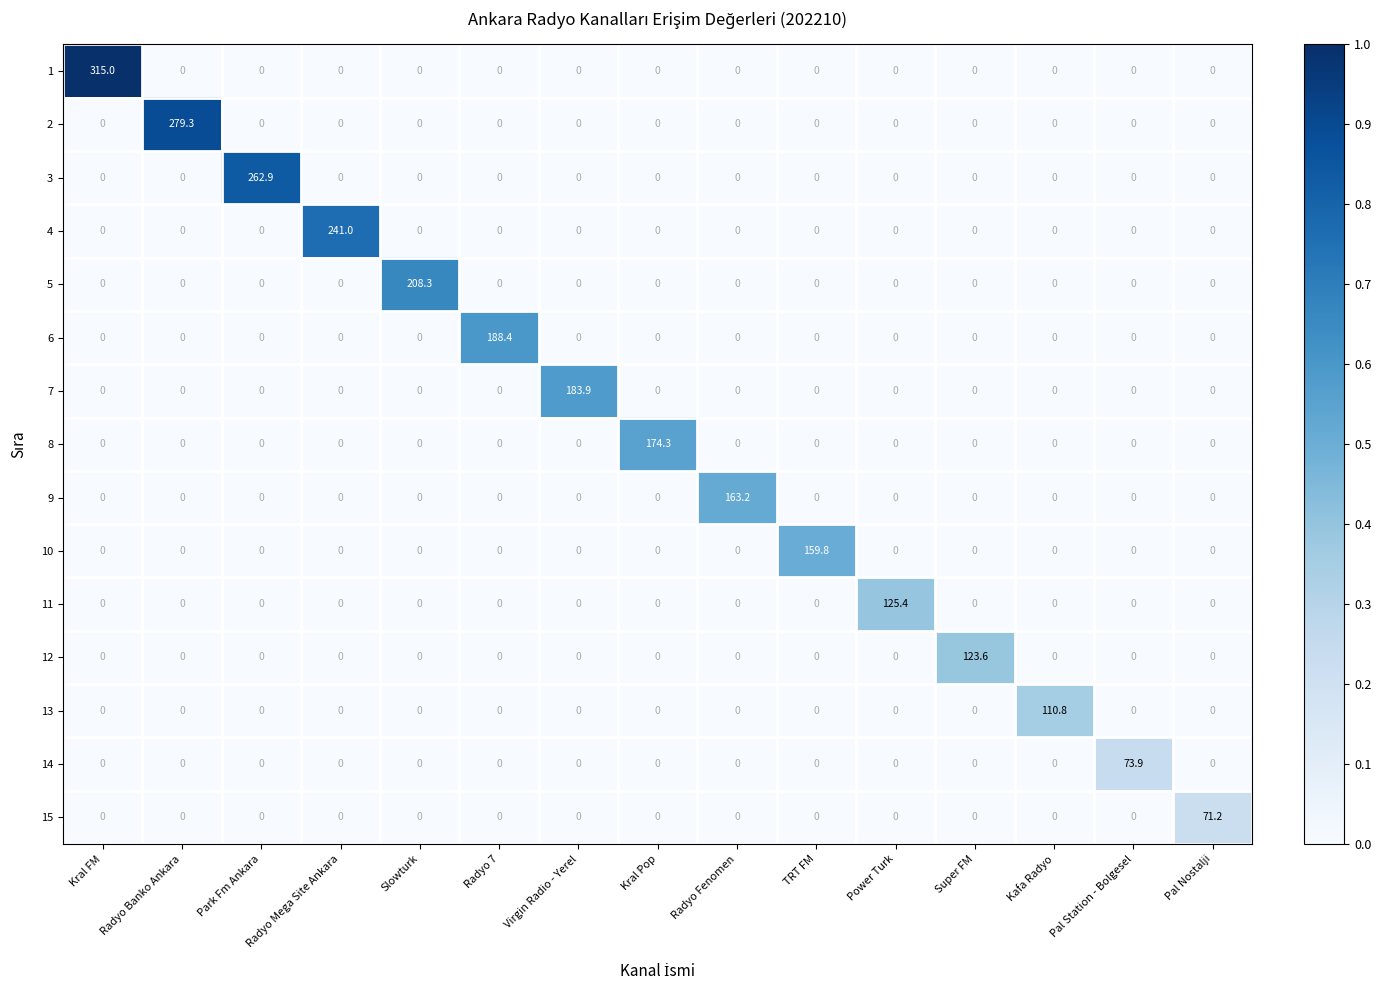

What is the difference between the maximum and minimum values in the 3 series?

262.9